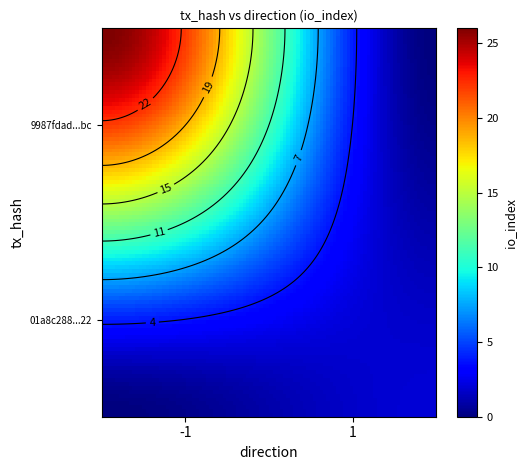

The value of 01a8c288ebc9f7ecf524cd54b02fd057f7cf522 at direction is 2. True or false?

False